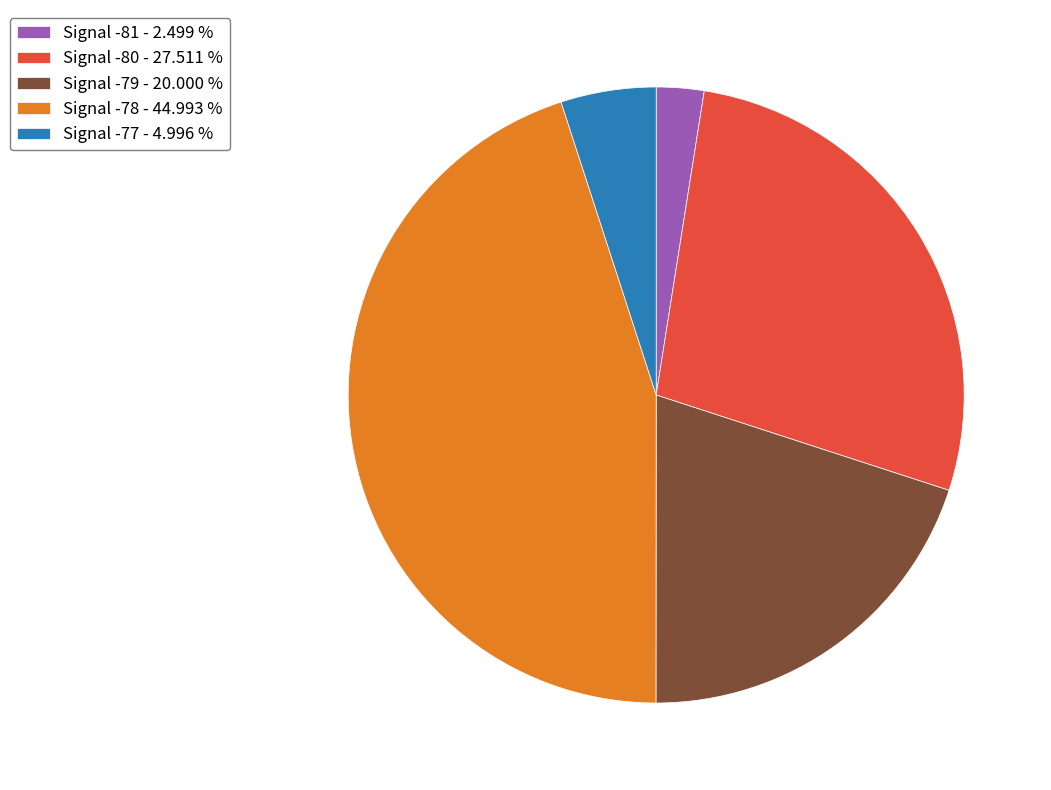

Which category has the smallest portion of the pie?

Signal -81 - 2.499 %